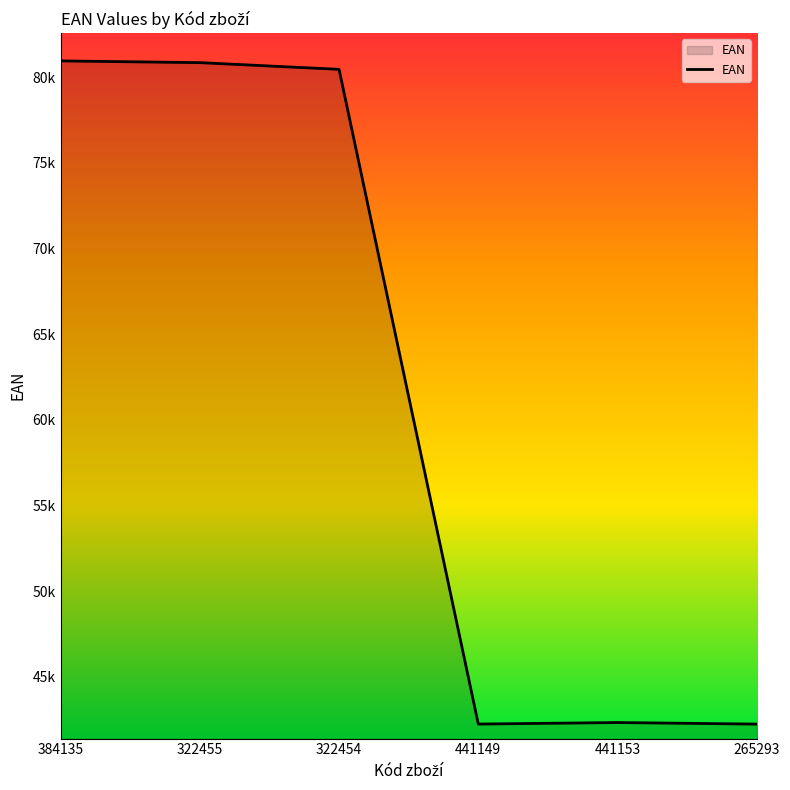

Does the chart display data point markers on the line(s)?

No